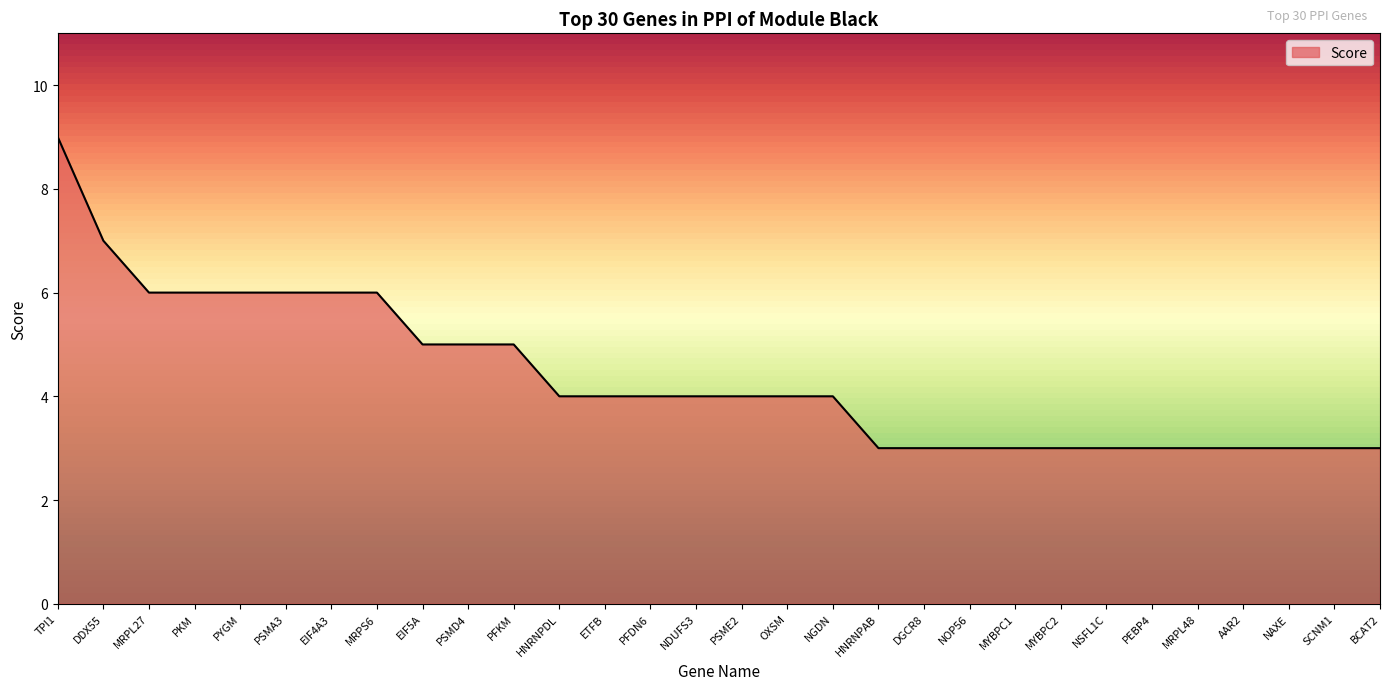

What is the minimum value shown in the chart?

3